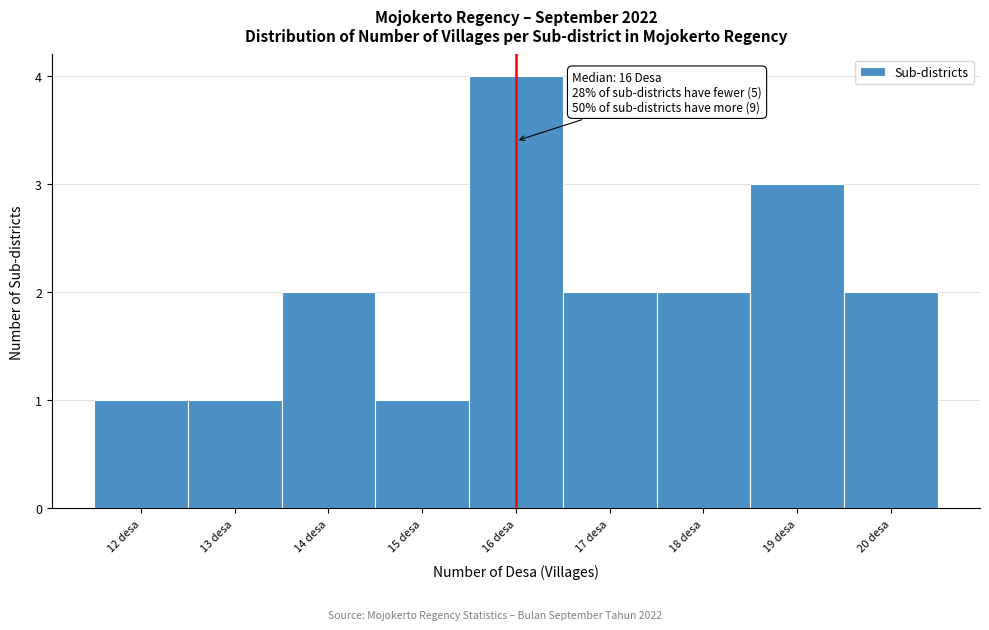

Over which range of the x-axis is the bar tallest?

15.5 to 16.5